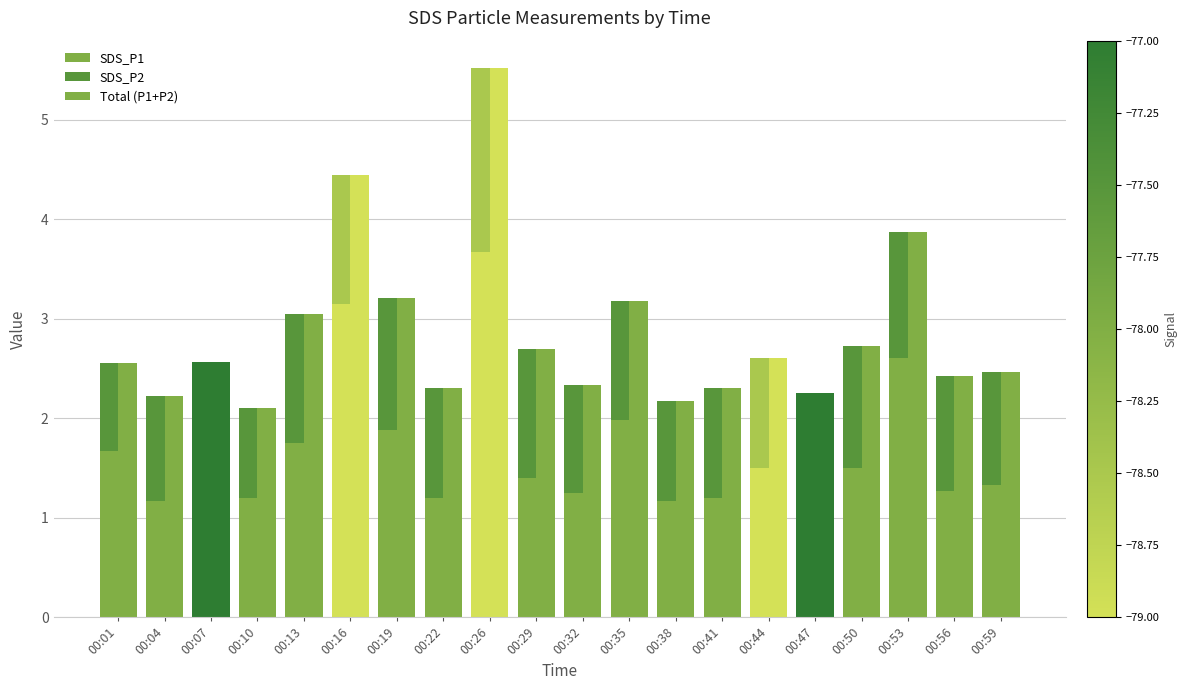

Reading left to right, what are all the values shown in this chart?

SDS_P1: 00:01=1.7	00:04=1.2	00:07=1.3	00:10=1.2	00:13=1.8	00:16=3.1	00:19=1.9	00:22=1.2	00:26=3.7	00:29=1.4	00:32=1.2	00:35=2.0	00:38=1.2	00:41=1.2	00:44=1.5	00:47=1.4	00:50=1.5	00:53=2.6	00:56=1.3	00:59=1.3
SDS_P2: 00:01=0.9	00:04=1.0	00:07=1.2	00:10=0.9	00:13=1.3	00:16=1.3	00:19=1.3	00:22=1.1	00:26=1.9	00:29=1.3	00:32=1.1	00:35=1.2	00:38=1.0	00:41=1.1	00:44=1.1	00:47=0.9	00:50=1.2	00:53=1.3	00:56=1.1	00:59=1.1
Total (P1+P2): 00:01=2.5	00:04=2.2	00:07=2.6	00:10=2.1	00:13=3.0	00:16=4.5	00:19=3.2	00:22=2.3	00:26=5.5	00:29=2.7	00:32=2.3	00:35=3.2	00:38=2.2	00:41=2.3	00:44=2.6	00:47=2.2	00:50=2.7	00:53=3.9	00:56=2.4	00:59=2.5